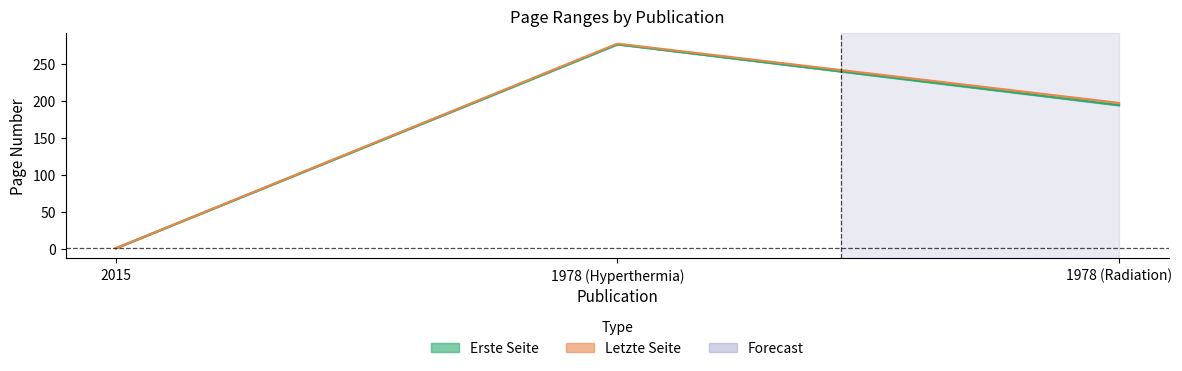

True or false: Letzte Seite has a value of 122 at 1978 (Radiation).

False